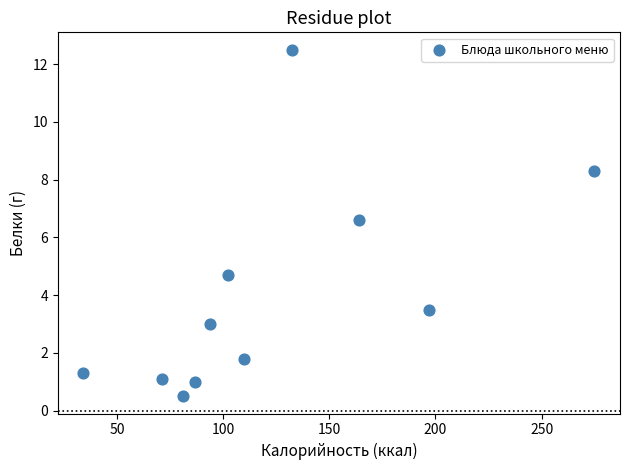

What Y value in the scatter plot is closest to 6?

6.6